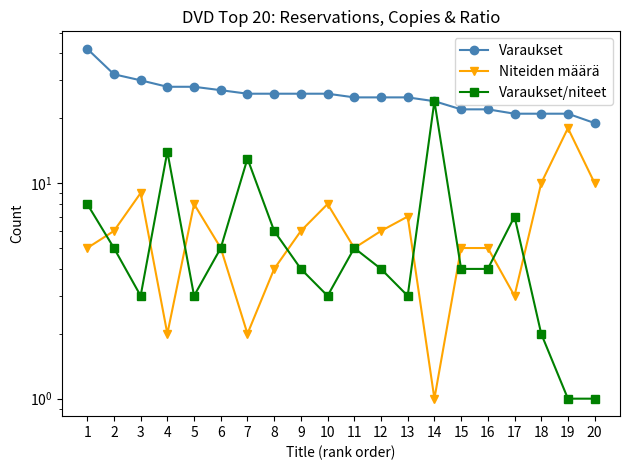

How many series are shown in this chart?

3